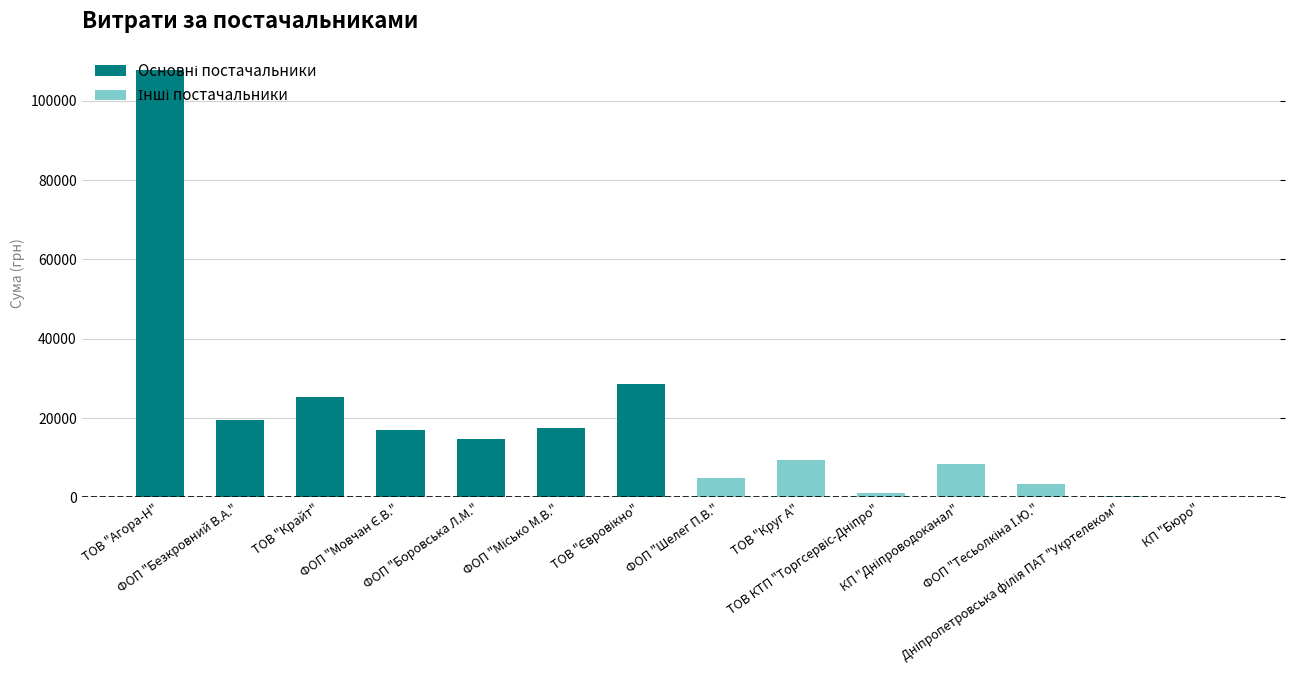

Which series has the widest spread of values?

Основні постачальники